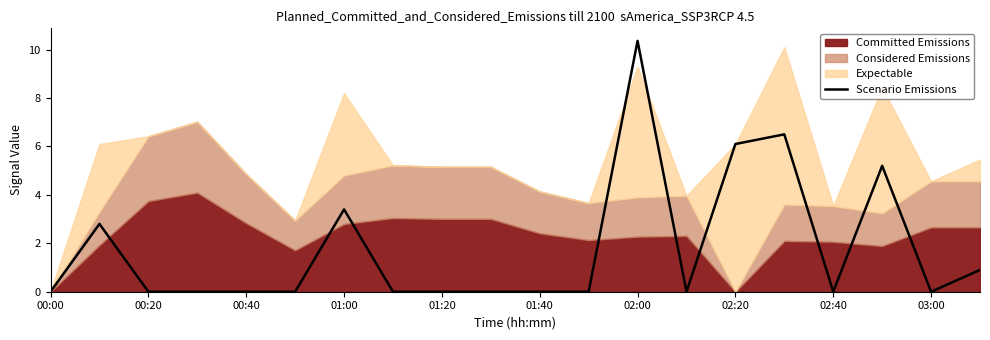

Which category has the lowest value across all series?

00:00